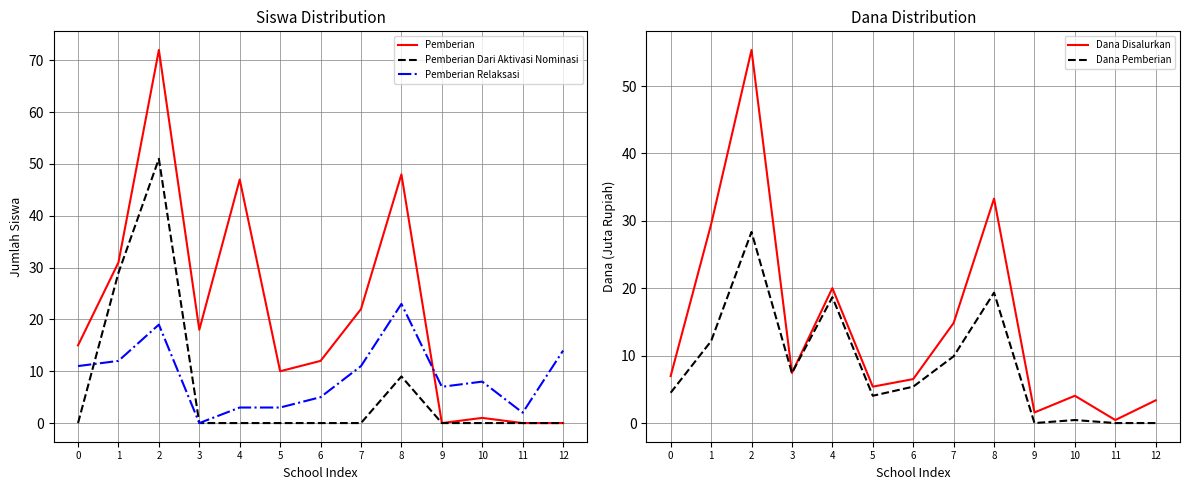

True or false: Dana Disalurkan and Pemberian Relaksasi intersect in this chart.

True